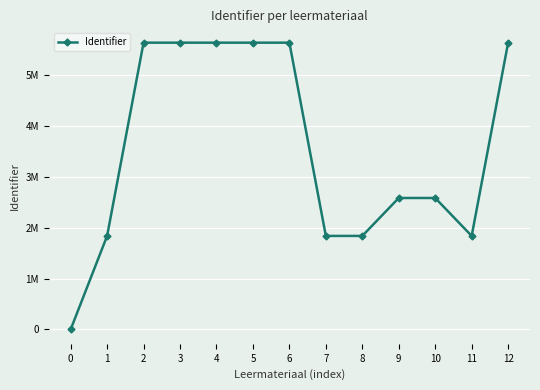

Does the chart have visible grid lines?

Yes